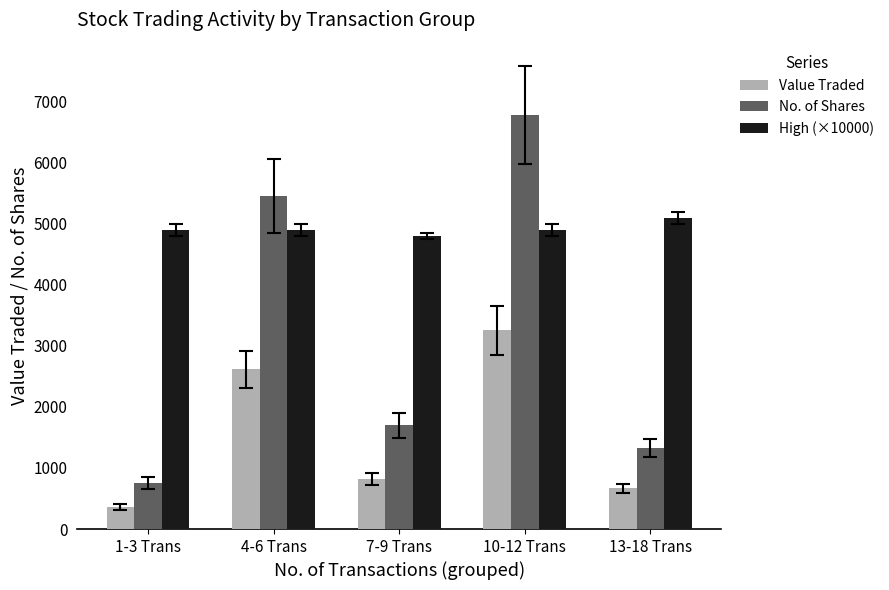

Which category has the lowest value across all series?

1-3 Trans